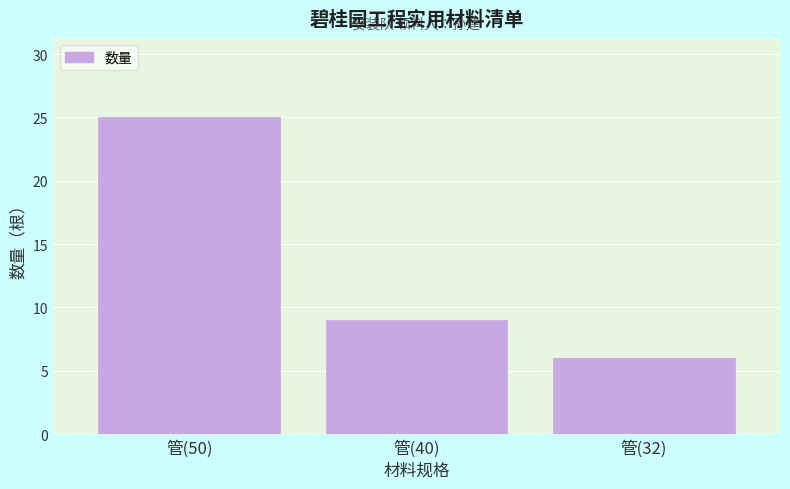

Reading left to right, transcribe all the data shown in this chart.

管(50)=25	管(40)=9	管(32)=6